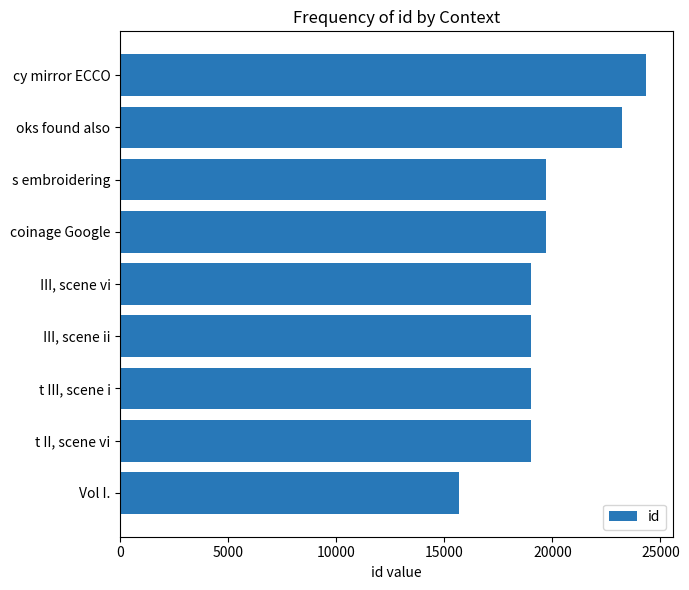

What is the ratio of the value at s embroidering to the value at oks found also?

0.8